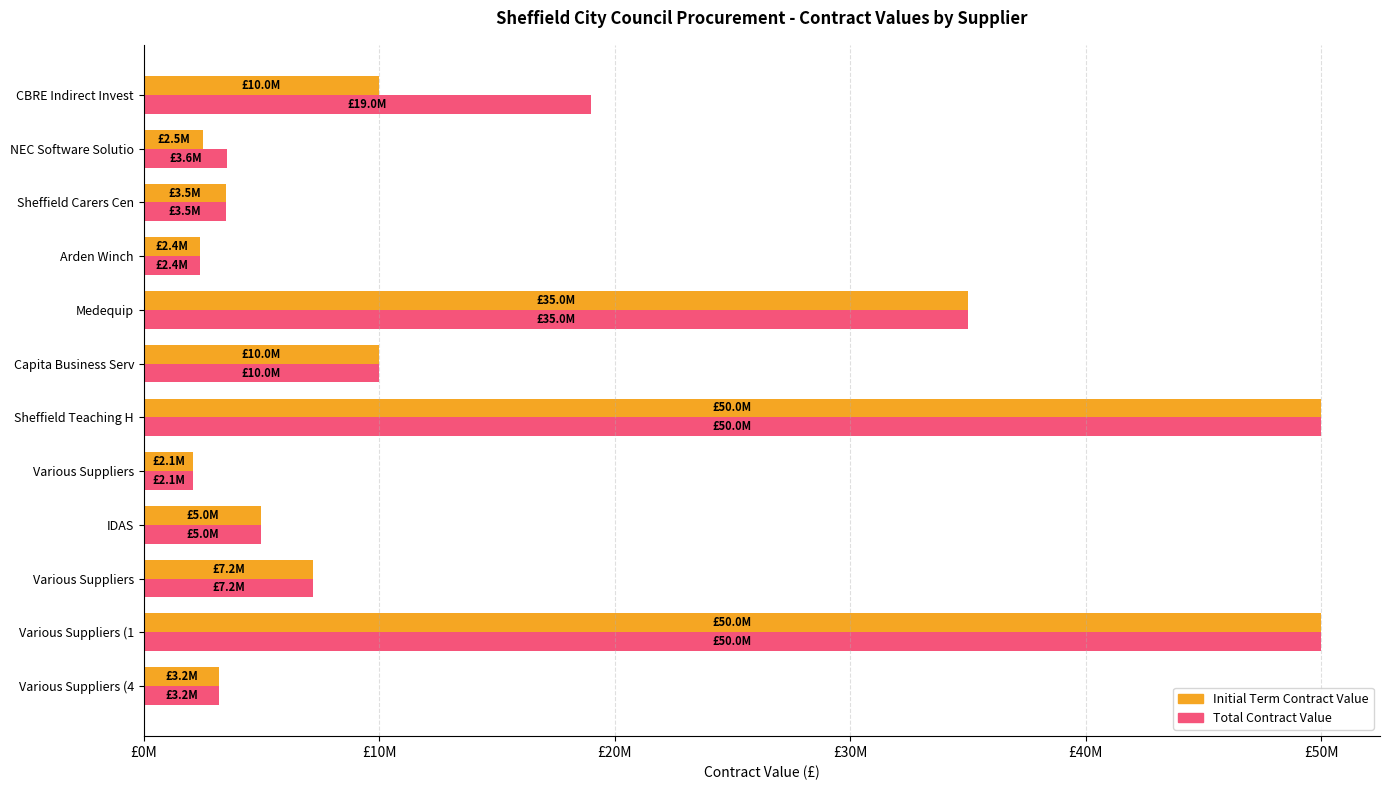

What are all the series names shown in the legend?

Initial Term Contract Value, Total Contract Value